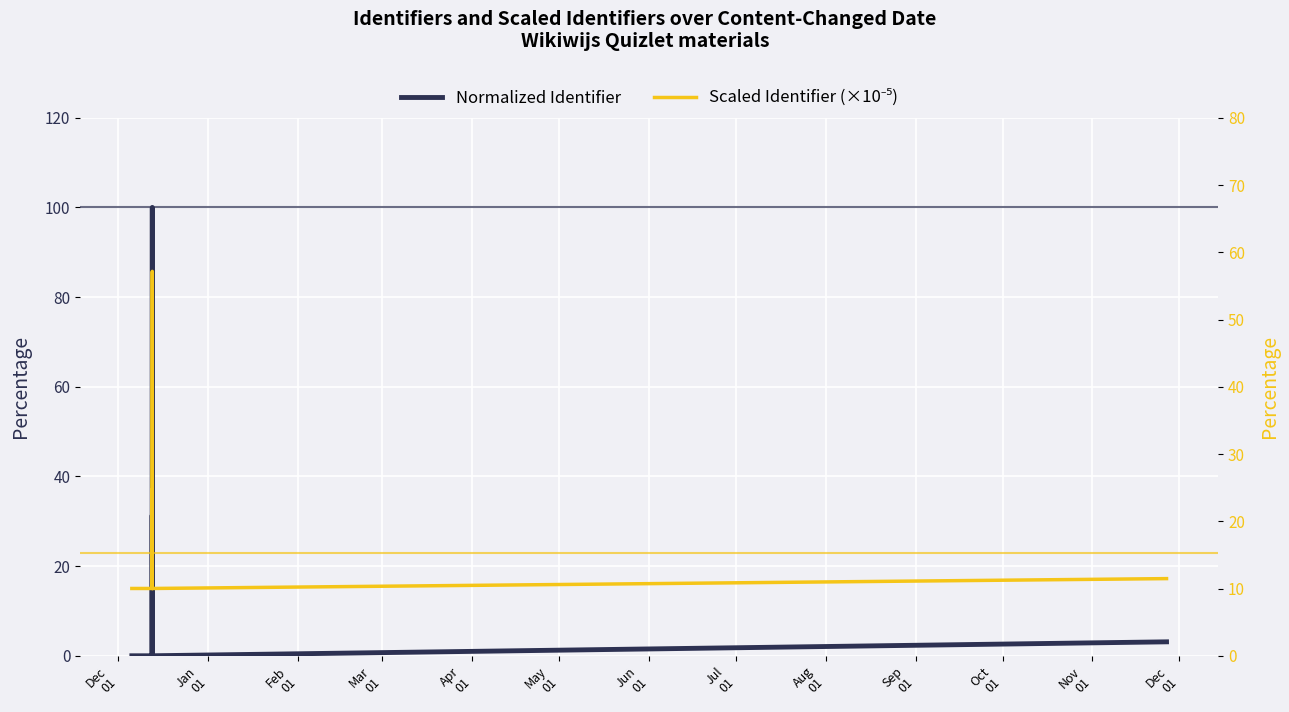

True or false: Normalized Identifier and Scaled Identifier (×10⁻⁵) cross at least once.

True